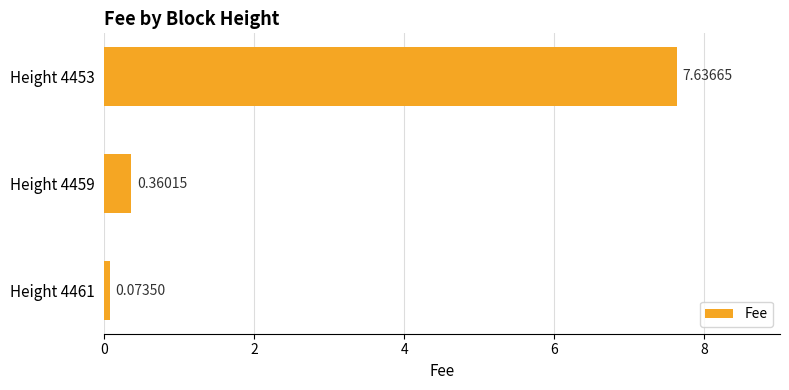

What is the sum of the values at Height 4461 and Height 4453?

7.7